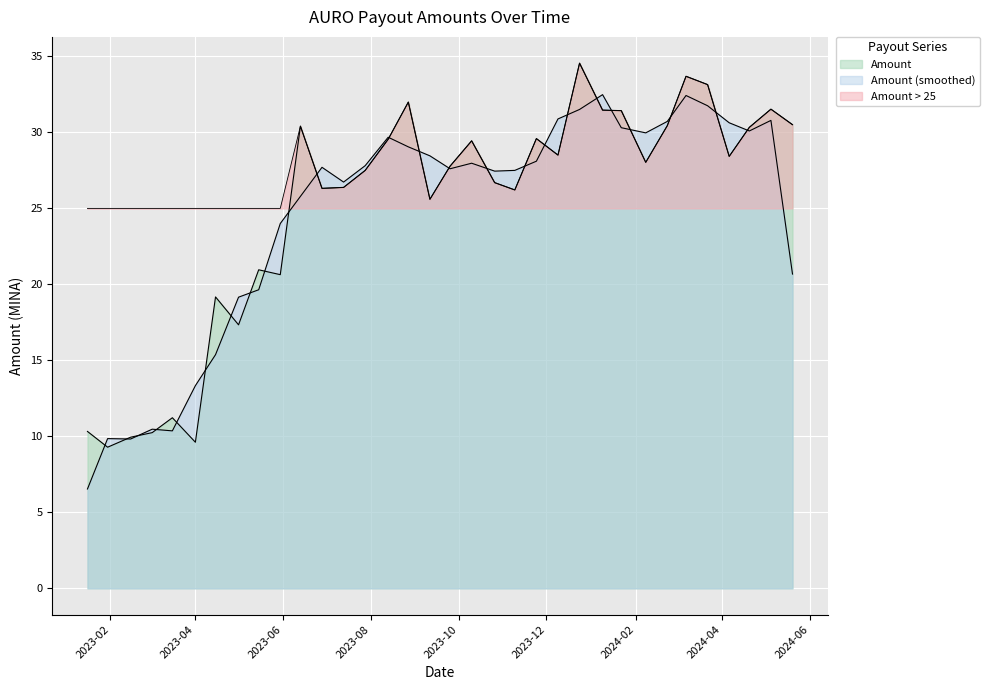

Which series has the largest range (max minus min)?

Amount